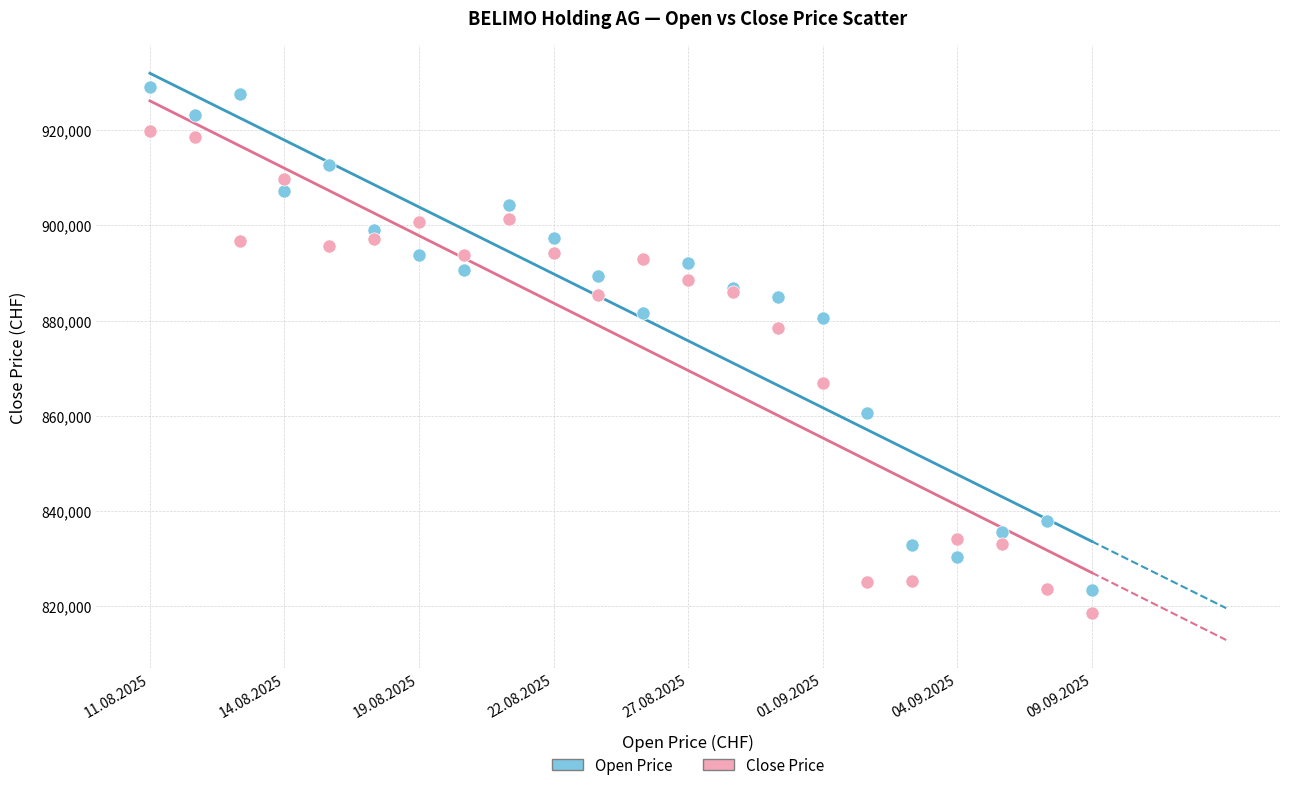

Across all series, what Y value is closest to 873797?

878399